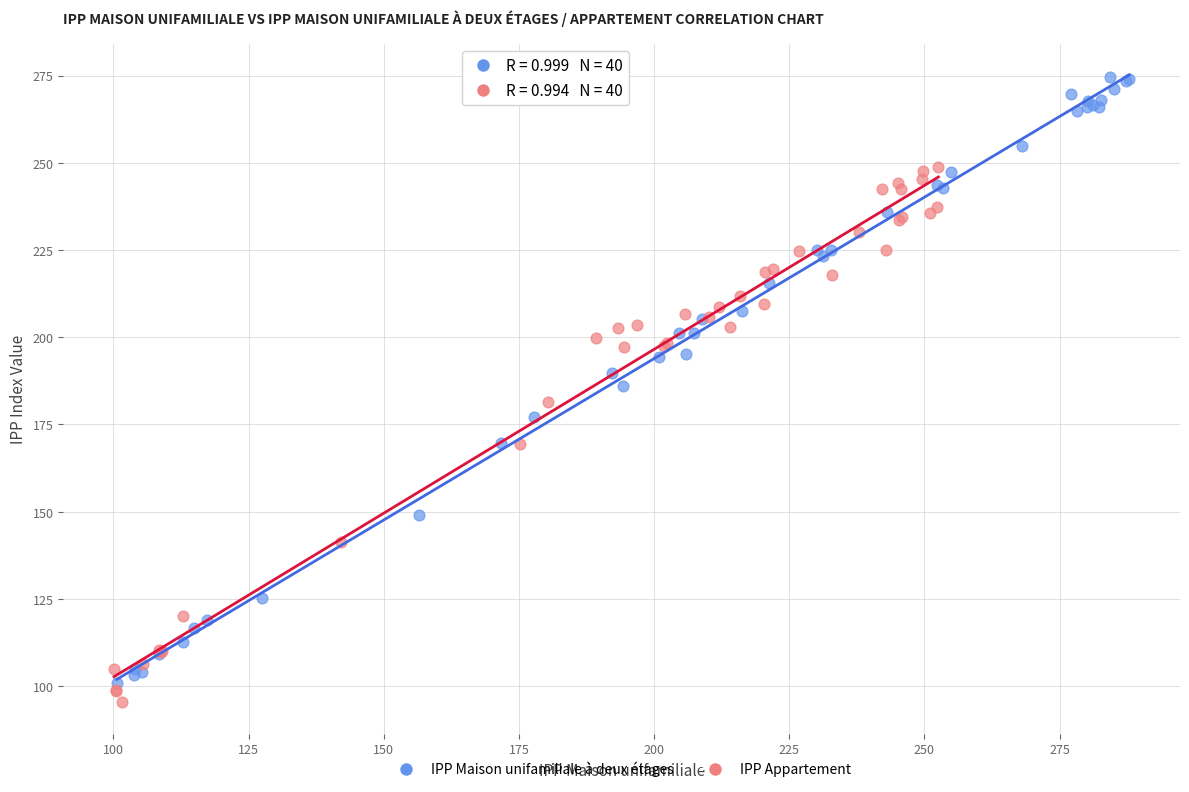

Which series has the largest Y range (max minus min)?

IPP Maison unifamiliale à deux étages